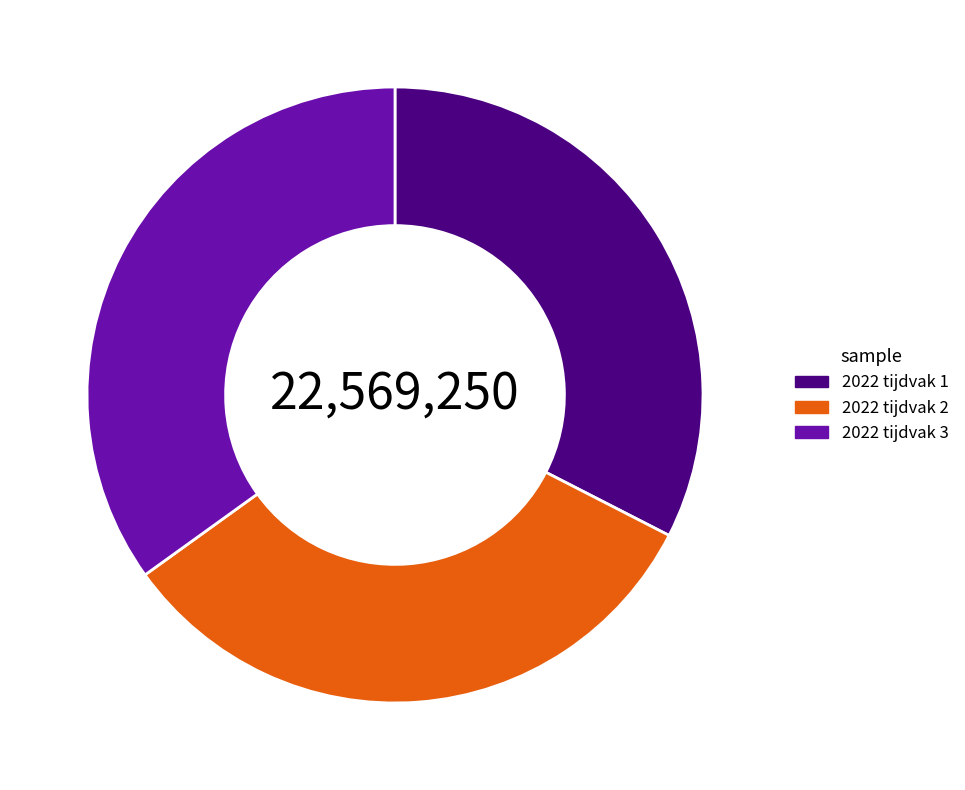

Approximately how many times larger is the value at 2022 tijdvak 3 compared to 2022 tijdvak 2?

1.1